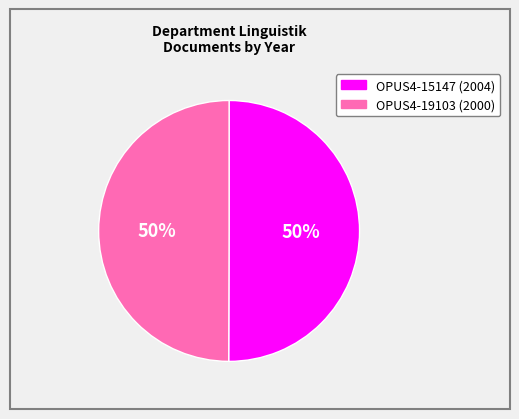

What percentage is the OPUS4-15147 slice, to the nearest percent?

50%